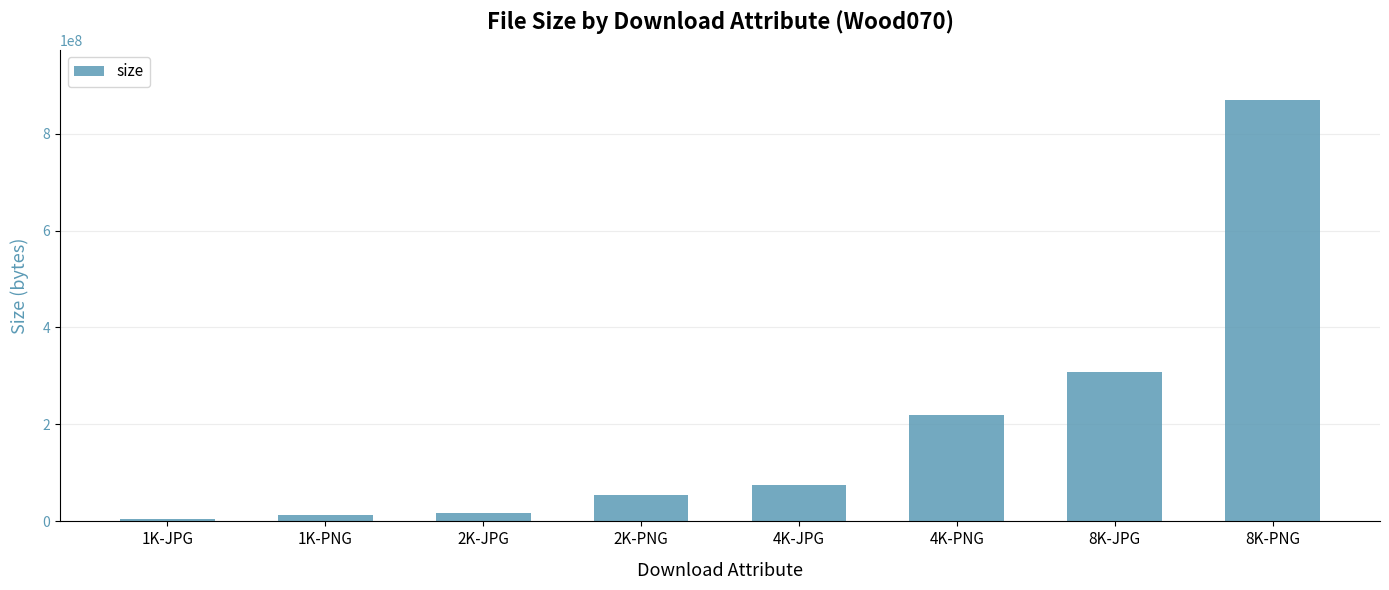

Is it true that the value at 8K-JPG is 83612267?

False